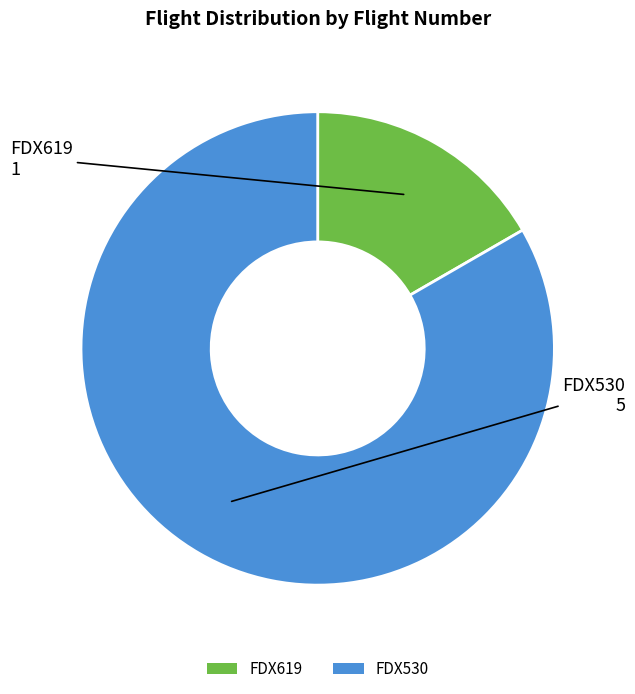

Approximately how many times larger is the value at FDX530 compared to FDX619?

5.0